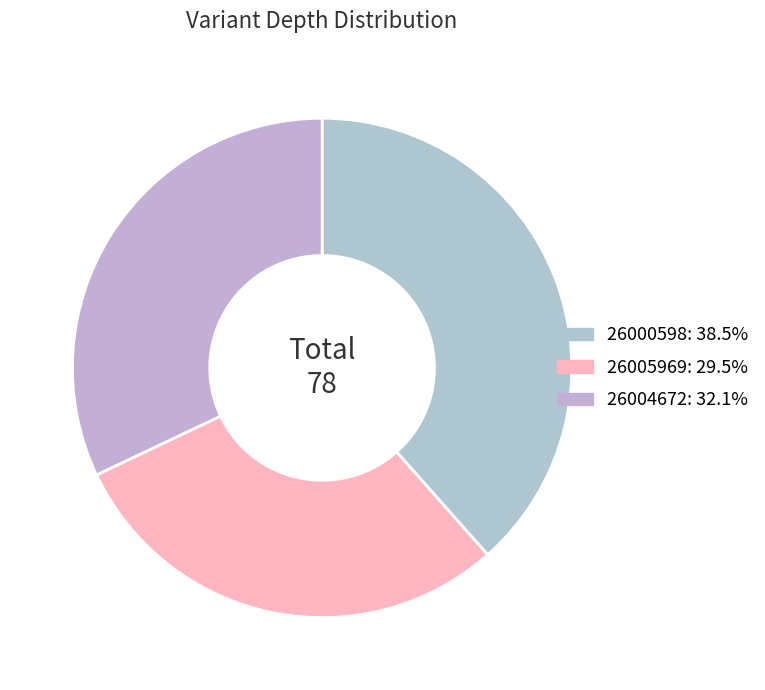

True or false: 26004672 accounts for 37% of the total.

False